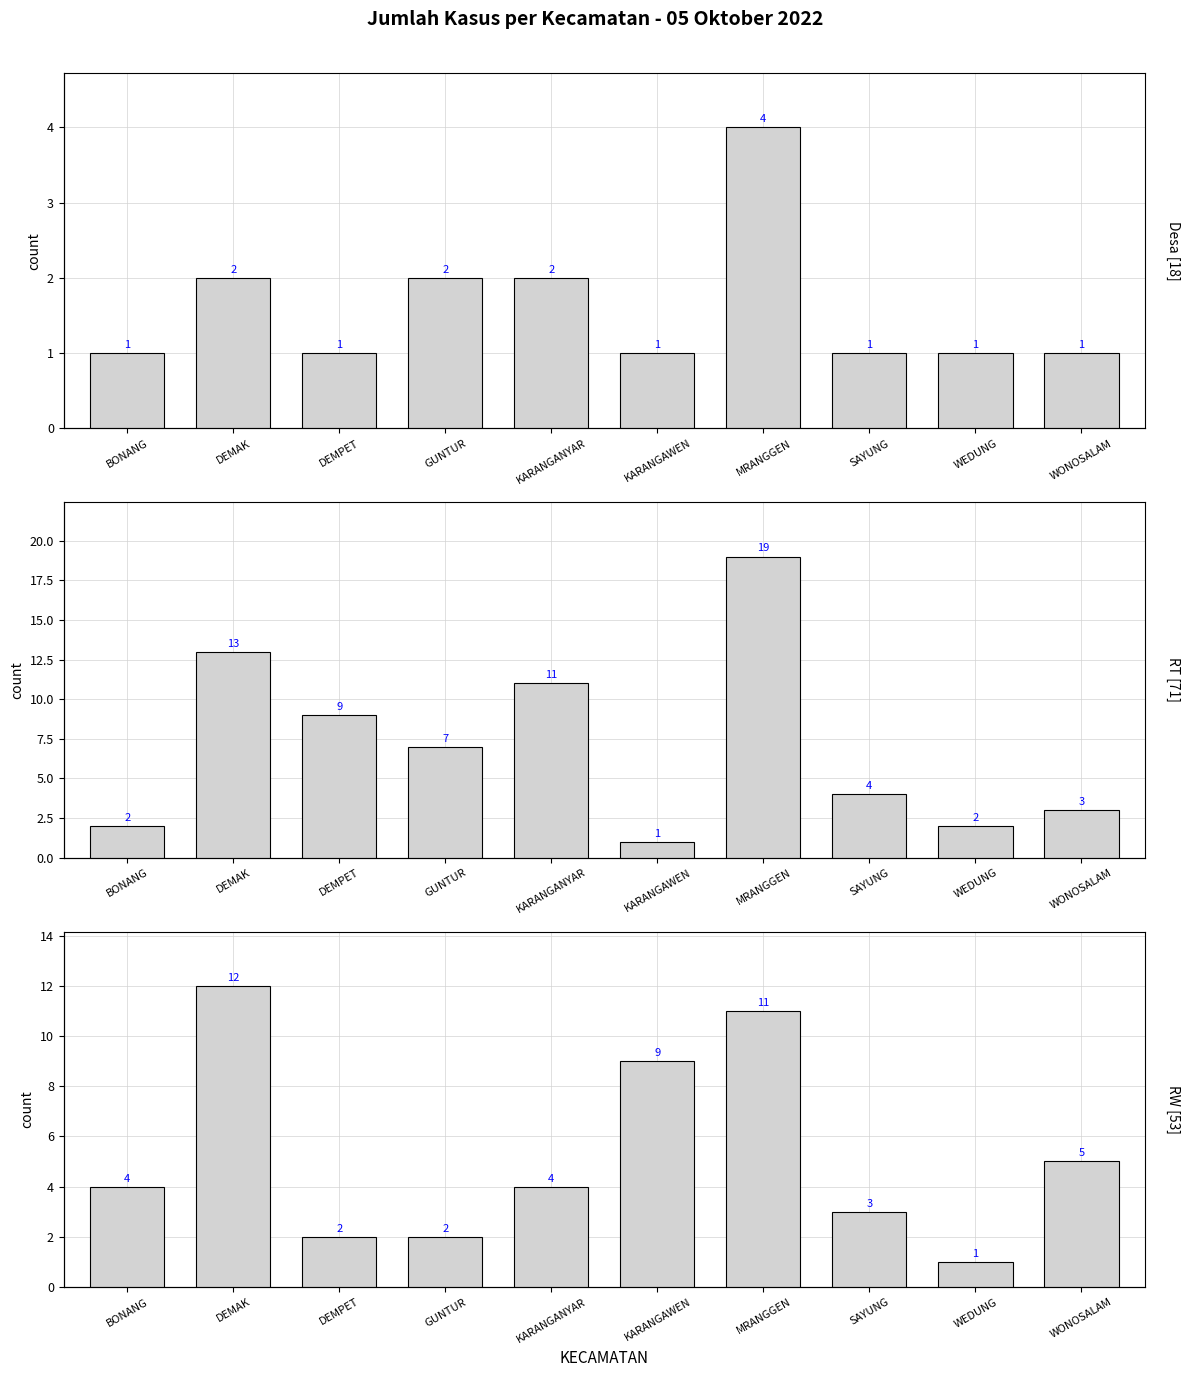

Read the RT count value at WONOSALAM.

3